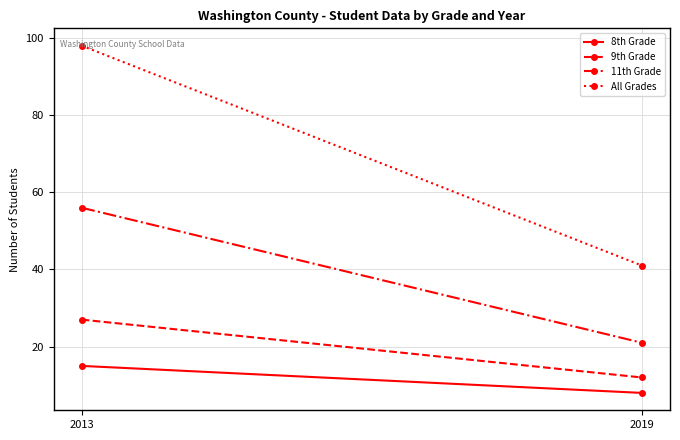

Which series has the widest spread of values?

All Grades